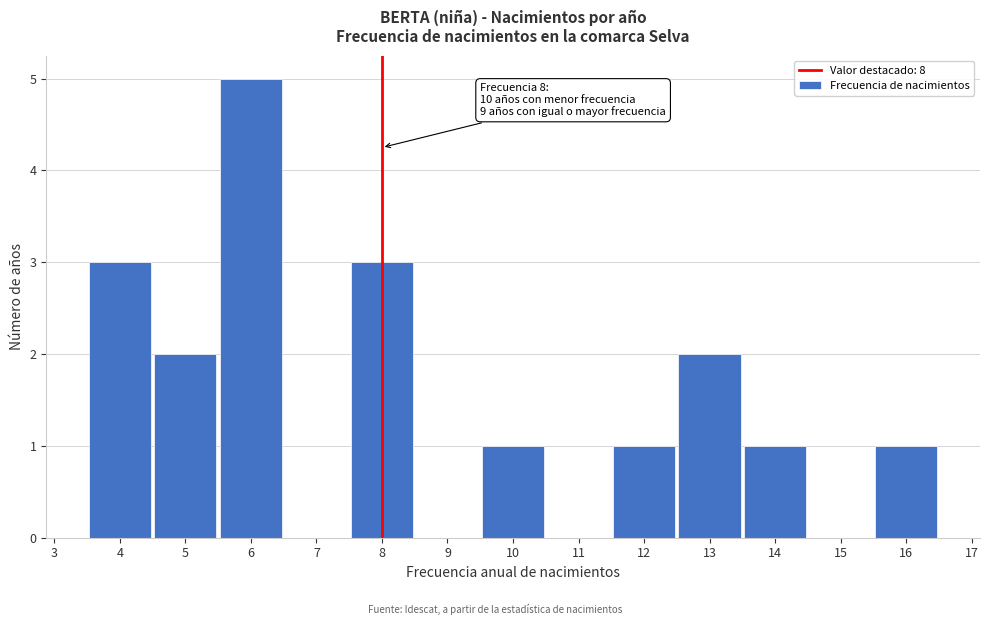

Which range on the x-axis has the tallest bar?

5.5 to 6.5